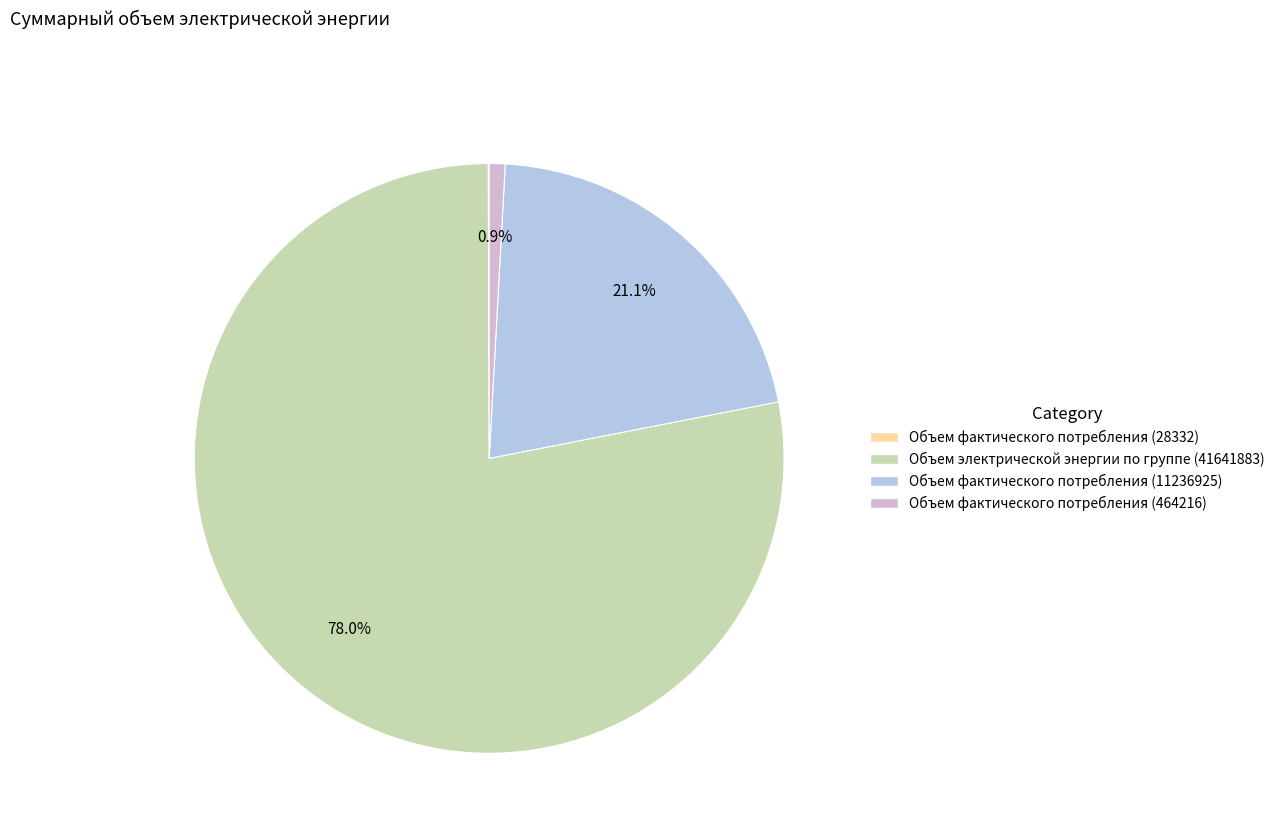

Does any single category account for the majority?

Yes